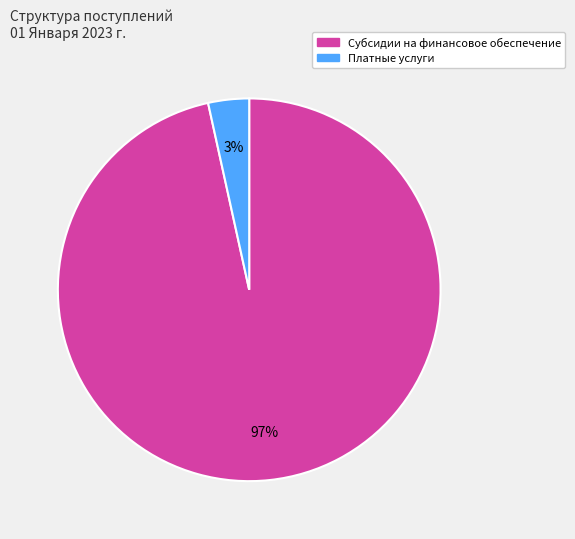

To the nearest percent, what is the average slice percentage?

50%